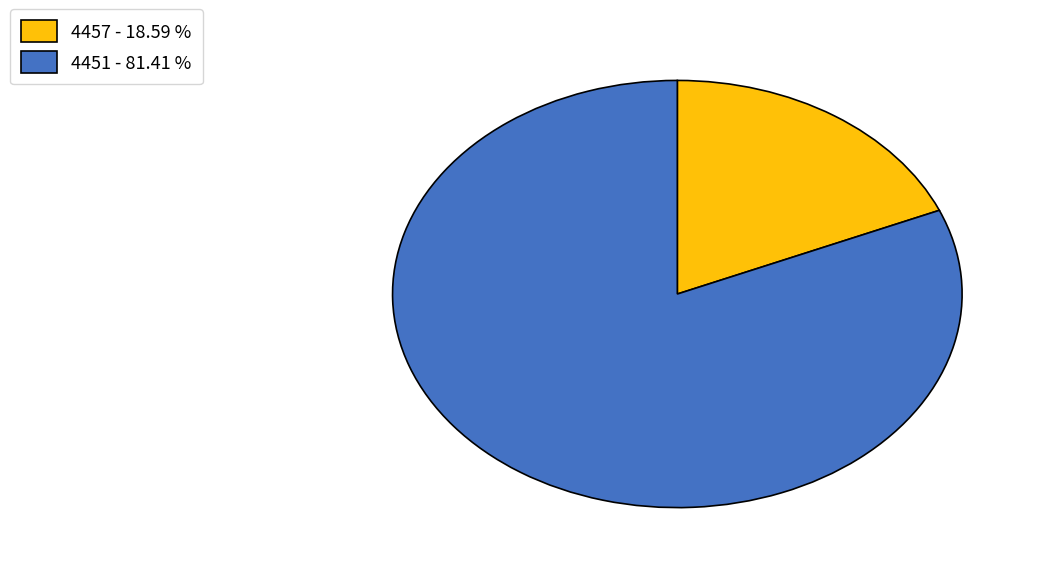

Rank the categories by value from highest to lowest.

4451, 4457